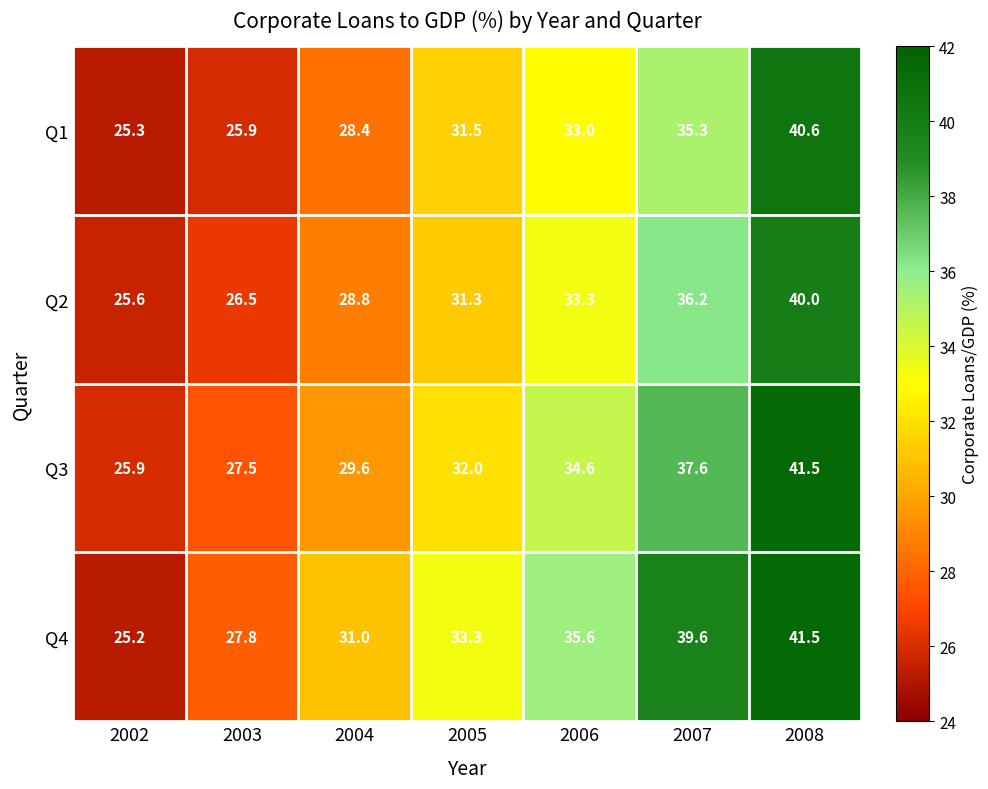

What is the sum of all Q2 values?

221.7